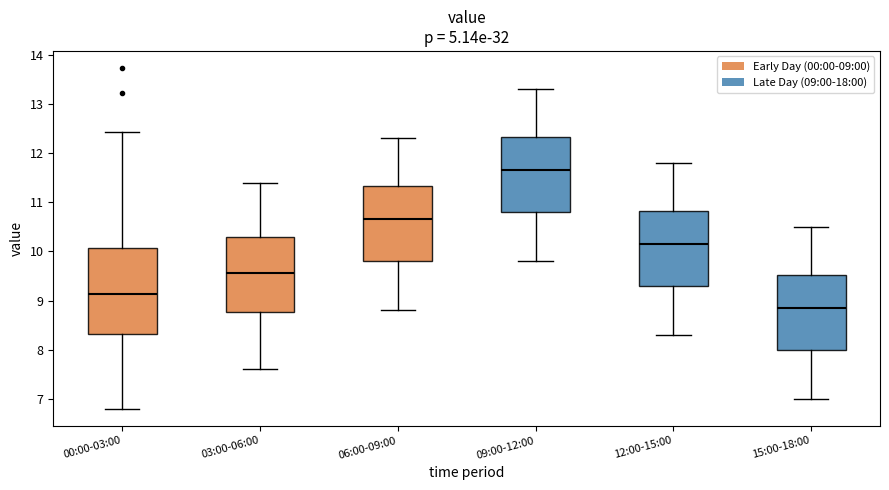

Which box's median line is the lowest?

15:00-18:00